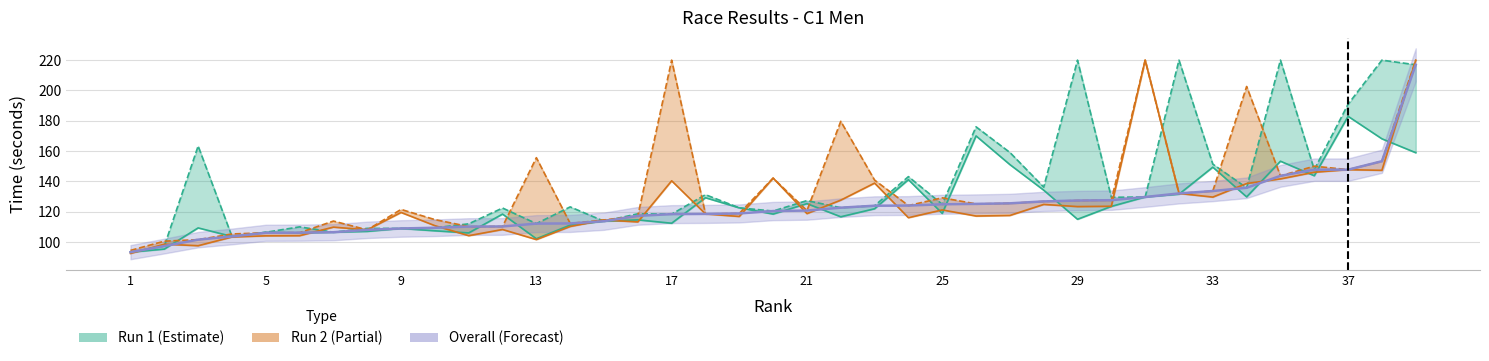

What is the average value of the Run 2 result series?

133.9